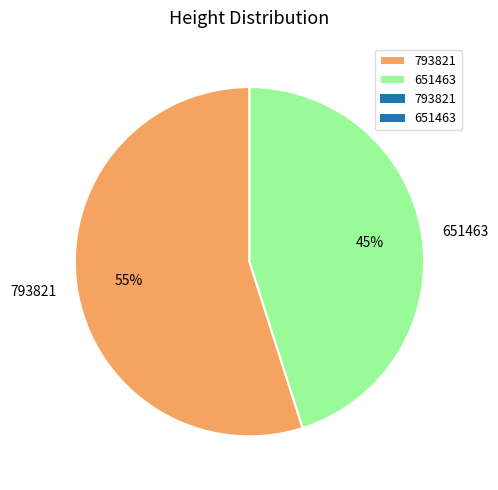

What is the ratio of the value at 651463 to the value at 793821?

0.8